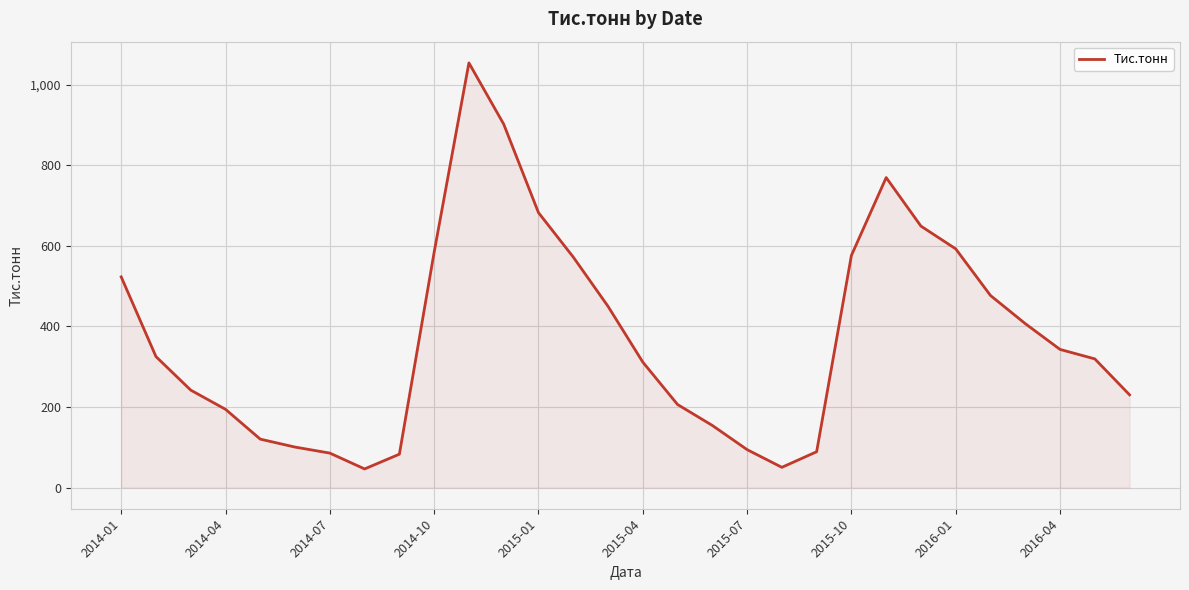

How many categories are shown in the chart?

30